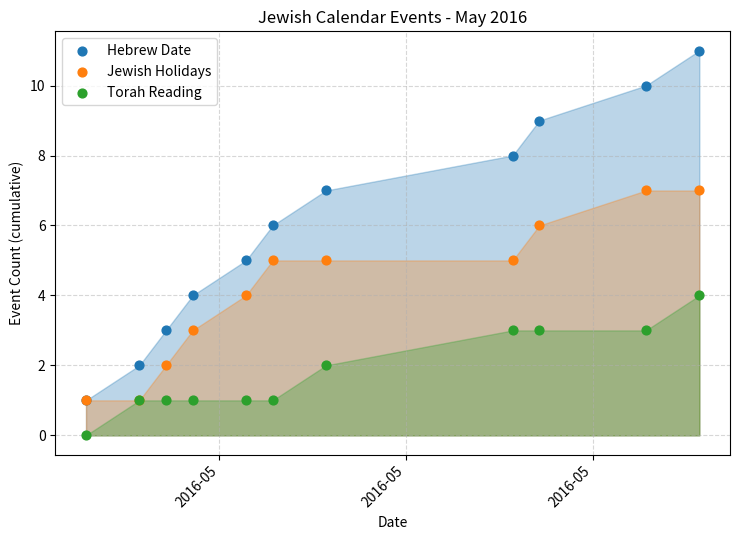

What are all the series names shown in the legend?

Hebrew Date, Jewish Holidays, Torah Reading